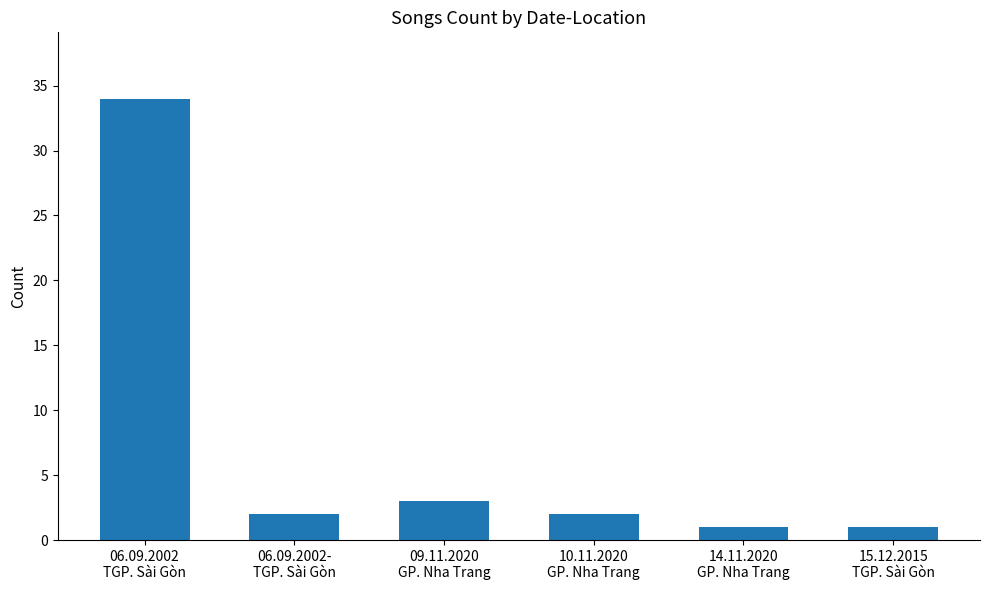

What is the difference between the values at 14.11.2020
GP. Nha Trang and 09.11.2020
GP. Nha Trang?

2